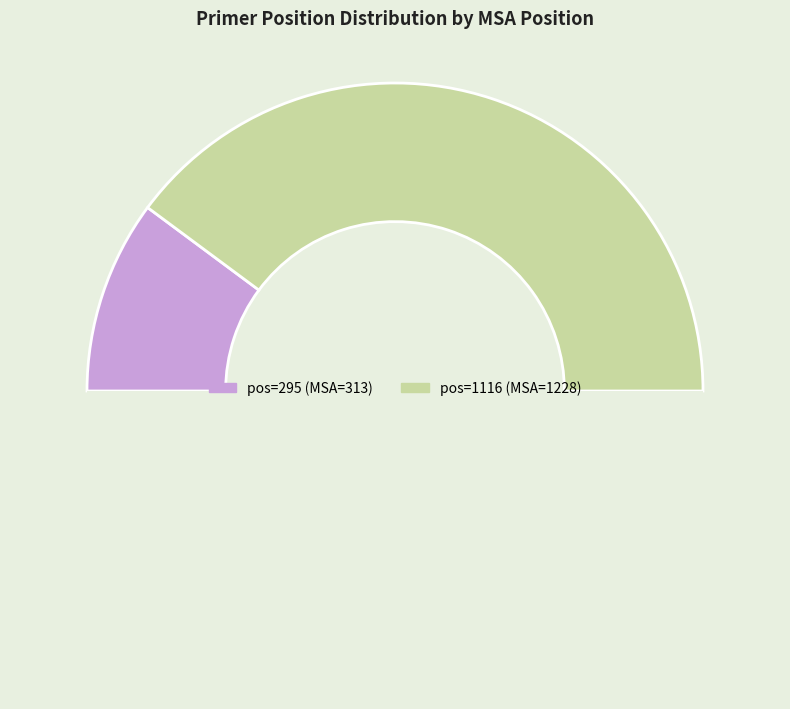

Count the number of slices in the pie.

3